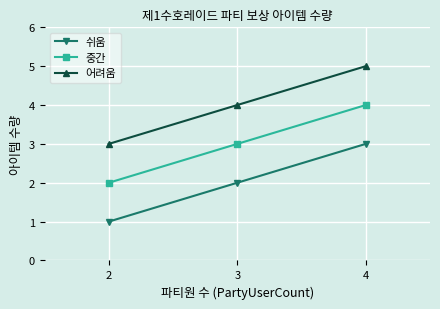

What value does the 중간 series have at 2?

2